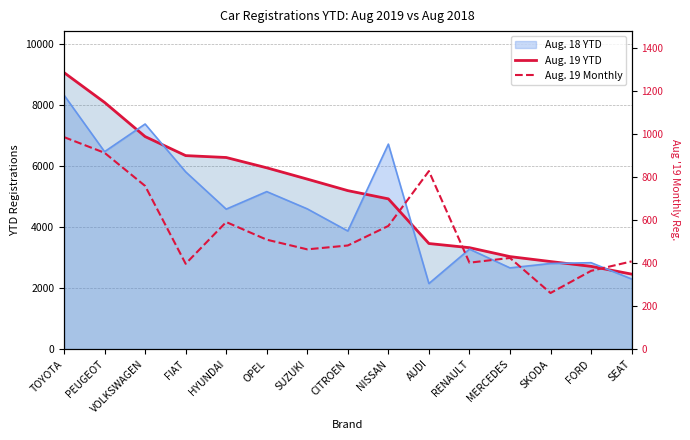

What is the label of the 6th point from the left?

OPEL